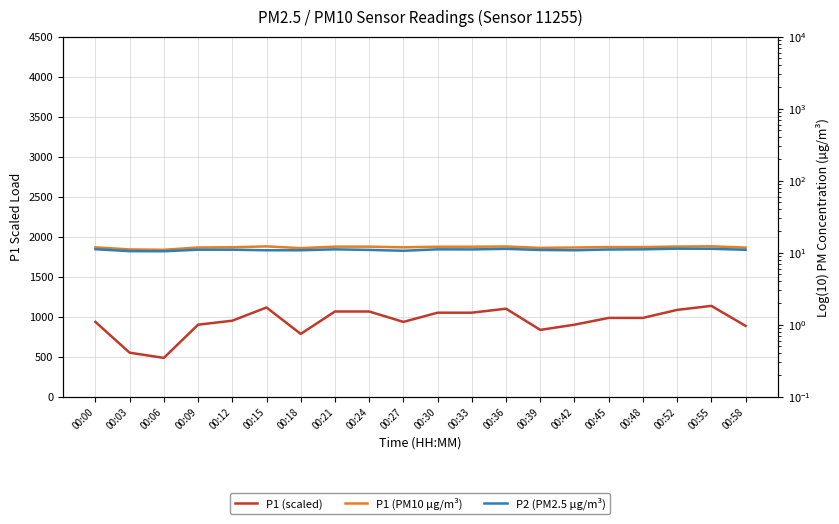

At which label does P2 (PM2.5 µg/m³) reach its peak?

00:52